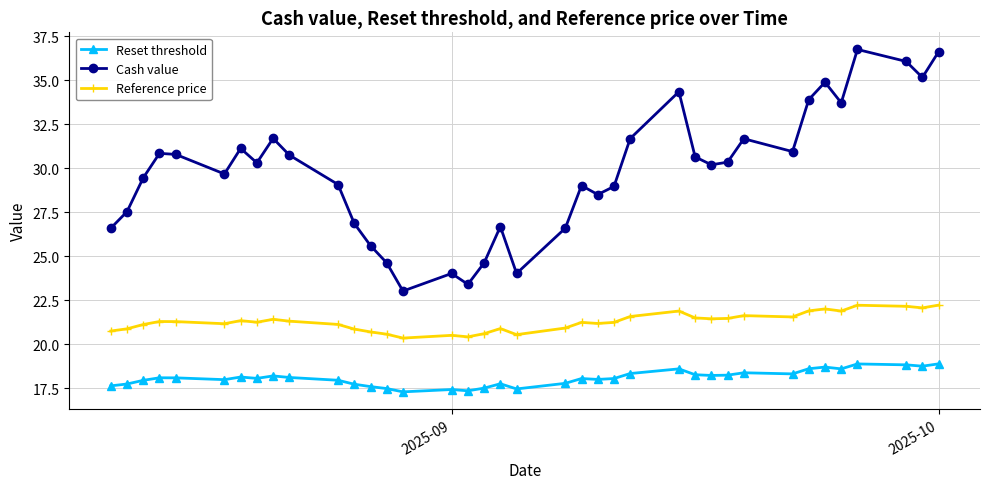

True or false: Reset threshold and Reference price intersect in this chart.

False